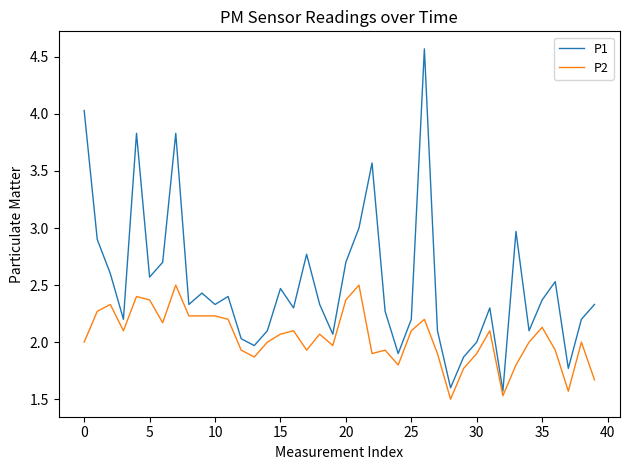

Which series has the widest spread of values?

P1